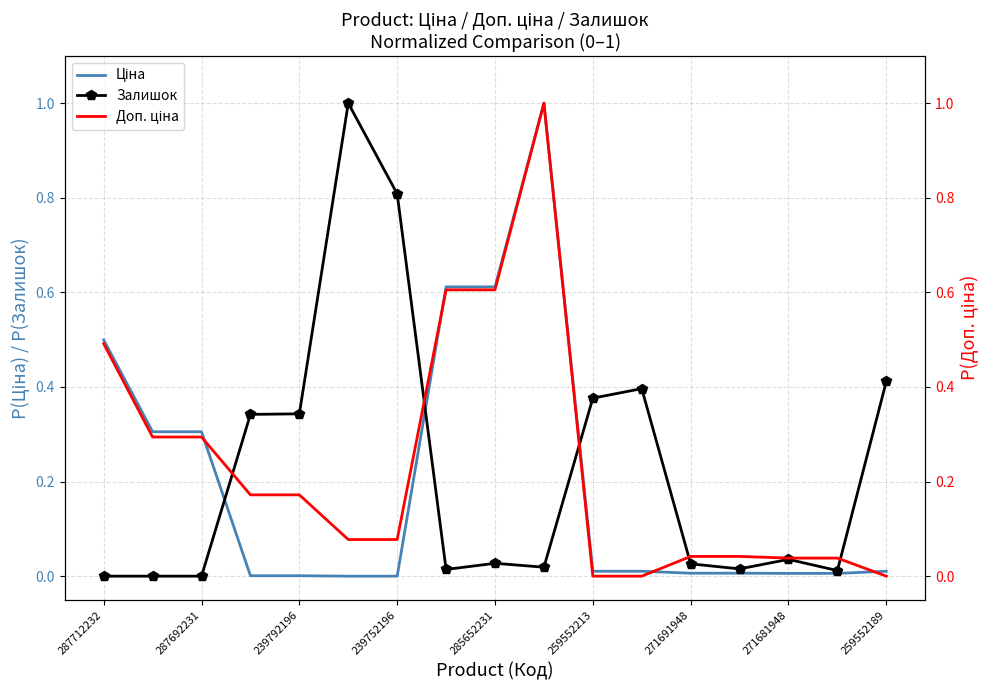

The Залишок series shows 0.5 at 287692231. True or false?

False